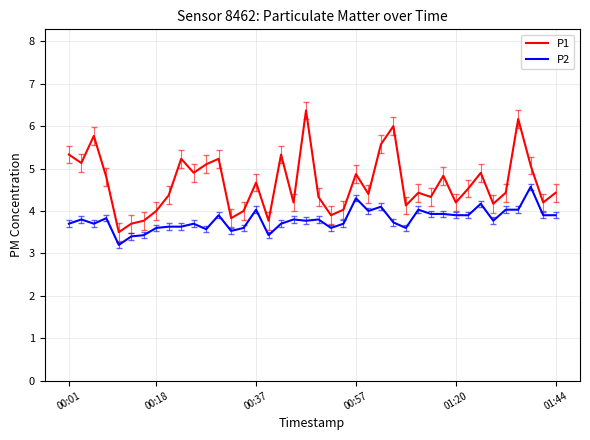

True or false: P1 and P2 cross at least once.

False